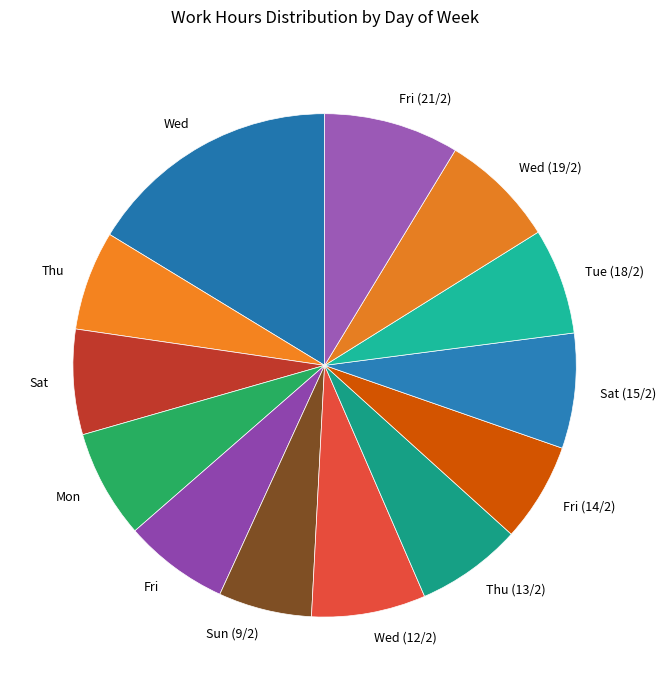

What is the ratio of the value at Fri to the value at Wed?

0.4